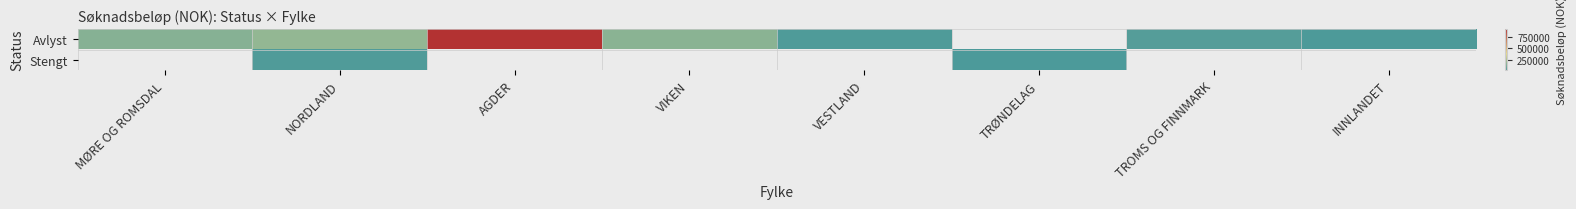

Is it true that Avlyst equals 67879.5 at TROMS OG FINNMARK?

False